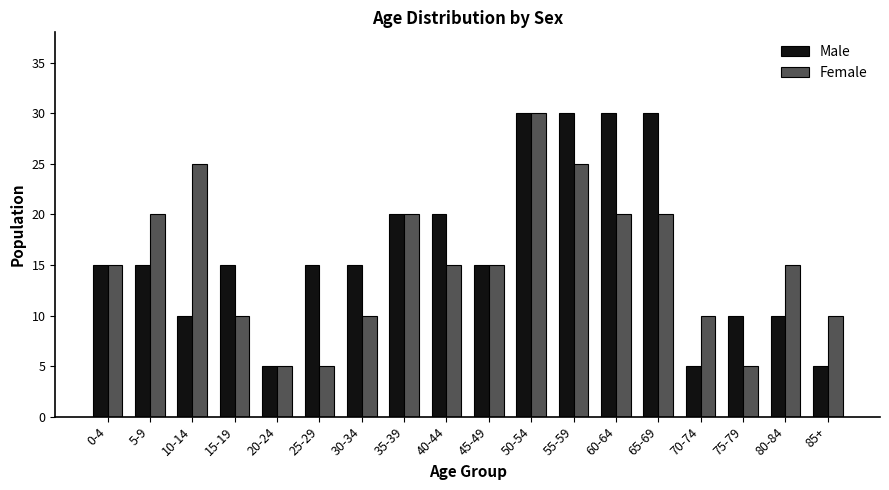

What position from the right is 5-9?

17